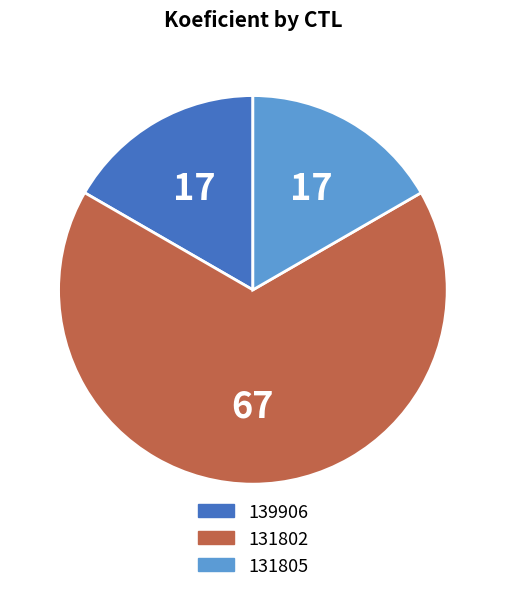

Which category has the biggest portion of the pie?

131802